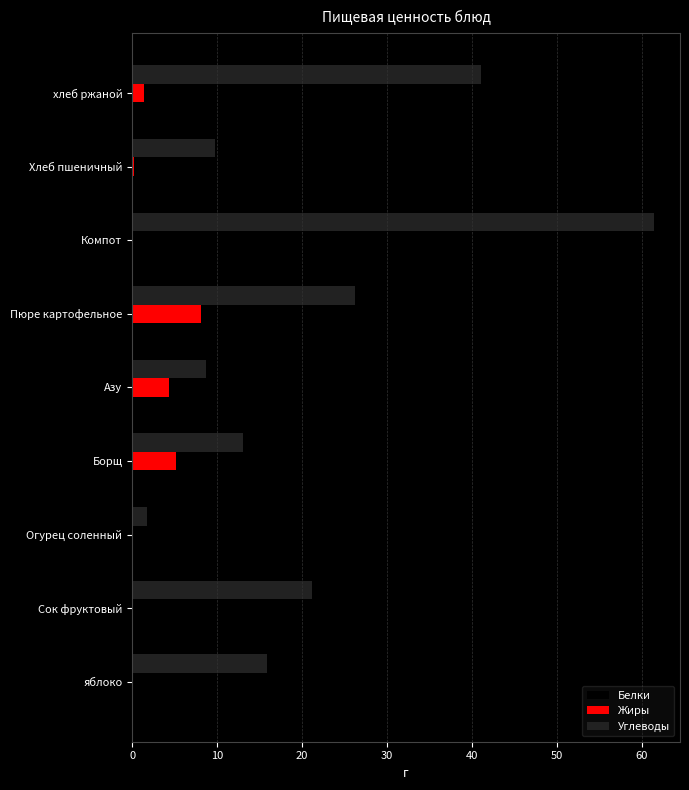

Which series changed the most between Азу and Компот?

Углеводы